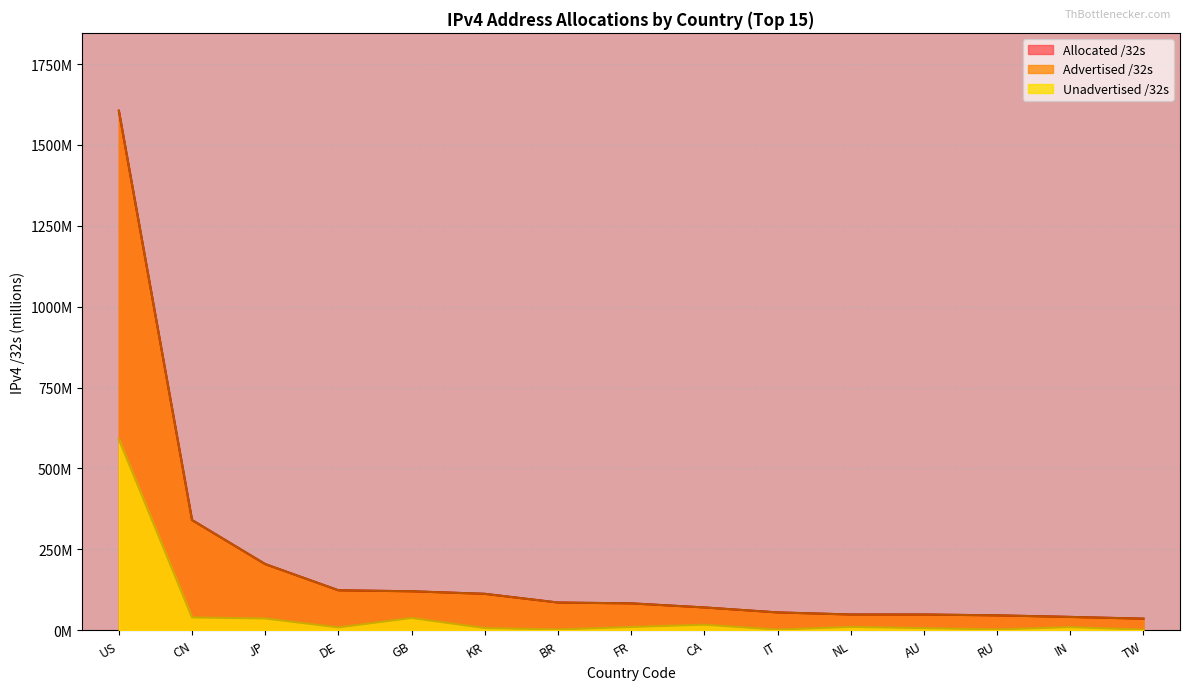

At which label is Unadvertised /32s closest to 295?

CN